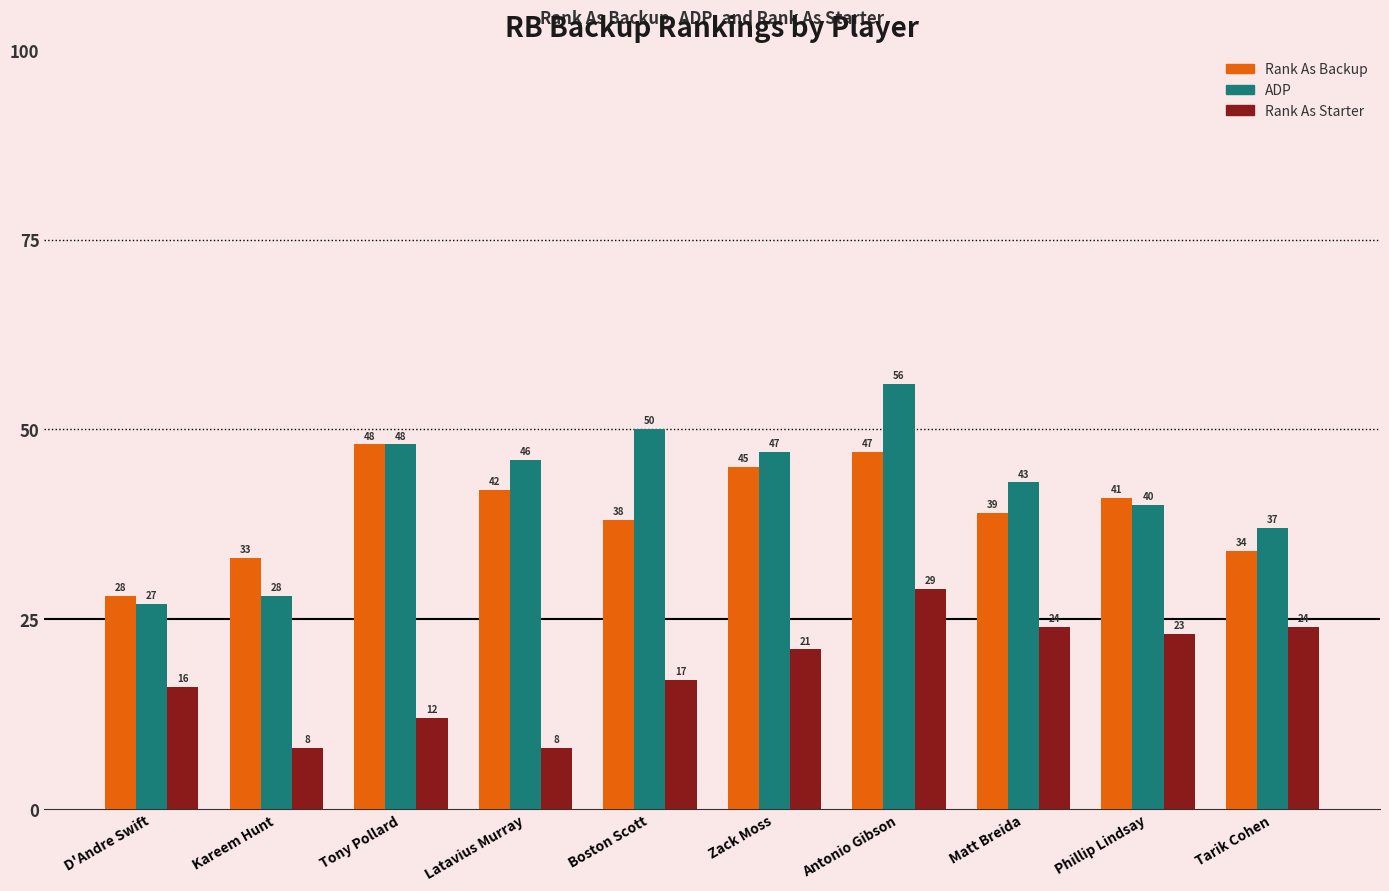

How many values in the Rank As Starter series are below 21?

5